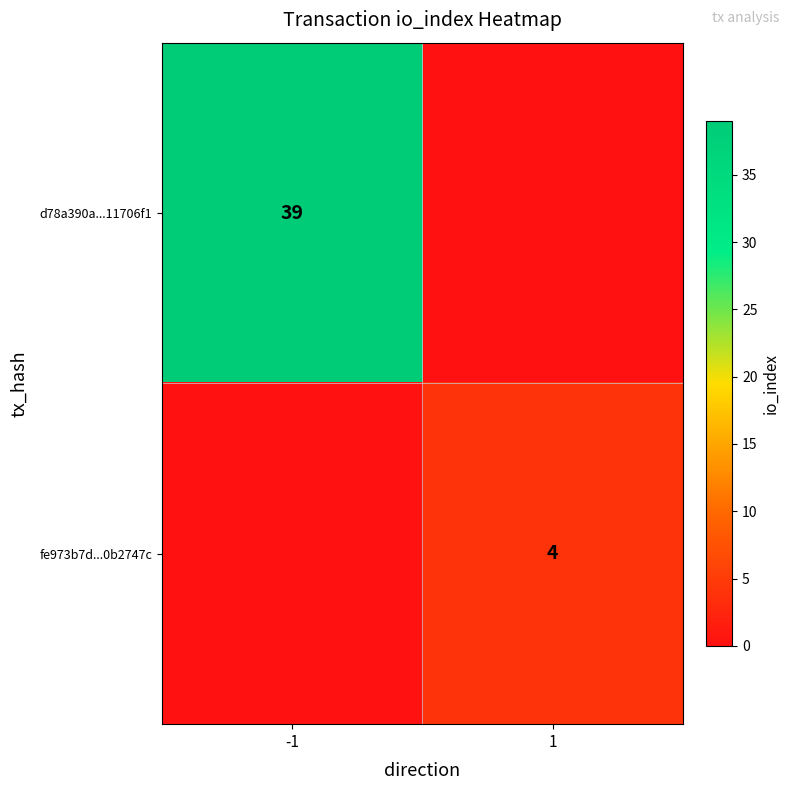

The value of d78a390a...11706f1 at -1 is 39. True or false?

True